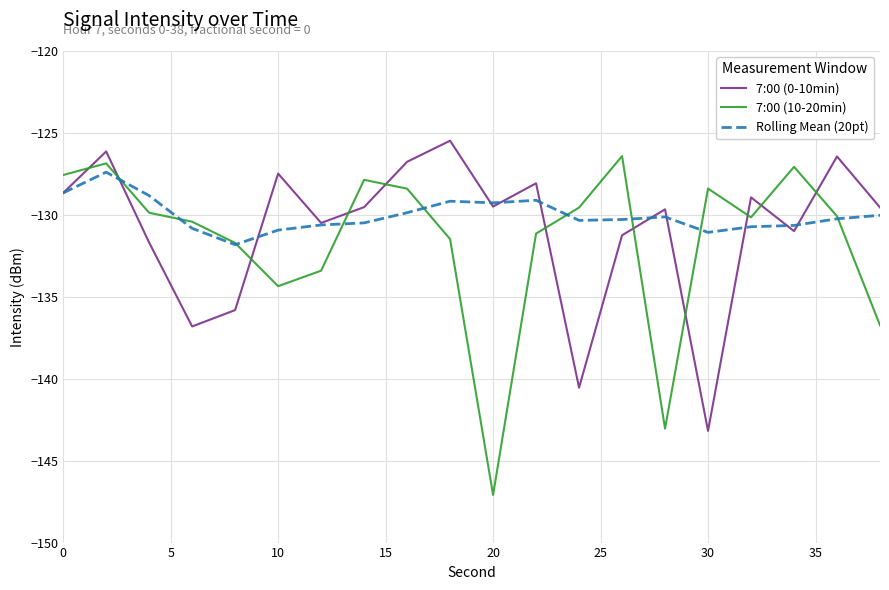

Which series has the widest spread of values?

7:00 (10-20min)